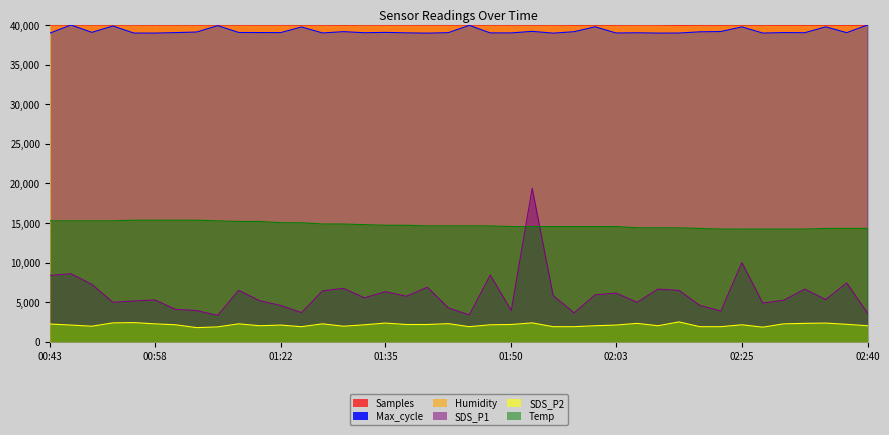

What is the difference between the SDS_P1 values at 01:30 and 02:22?

2860.0